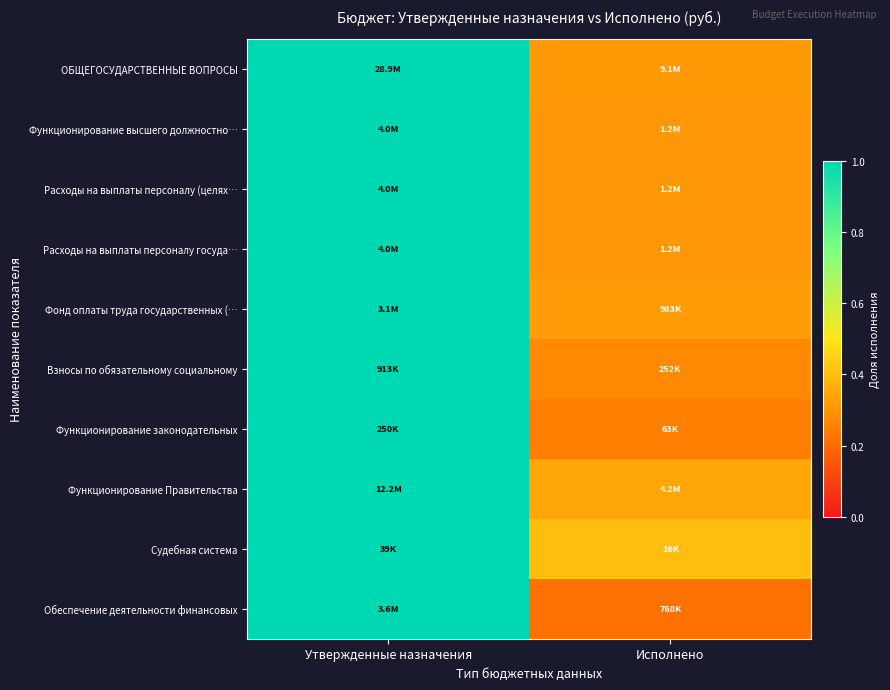

Reading left to right, transcribe all the data shown in this chart.

ОБЩЕГОСУДАРСТВЕННЫЕ ВОПРОСЫ: Утвержденные назначения=1.0	Исполнено=0.3
Функционирование высшего должностно…: Утвержденные назначения=1.0	Исполнено=0.3
Расходы на выплаты персоналу (целях…: Утвержденные назначения=1.0	Исполнено=0.3
Расходы на выплаты персоналу госуда…: Утвержденные назначения=1.0	Исполнено=0.3
Фонд оплаты труда государственных (…: Утвержденные назначения=1.0	Исполнено=0.3
Взносы по обязательному социальному: Утвержденные назначения=1.0	Исполнено=0.3
Функционирование законодательных: Утвержденные назначения=1.0	Исполнено=0.3
Функционирование Правительства: Утвержденные назначения=1.0	Исполнено=0.3
Судебная система: Утвержденные назначения=1.0	Исполнено=0.4
Обеспечение деятельности финансовых: Утвержденные назначения=1.0	Исполнено=0.2